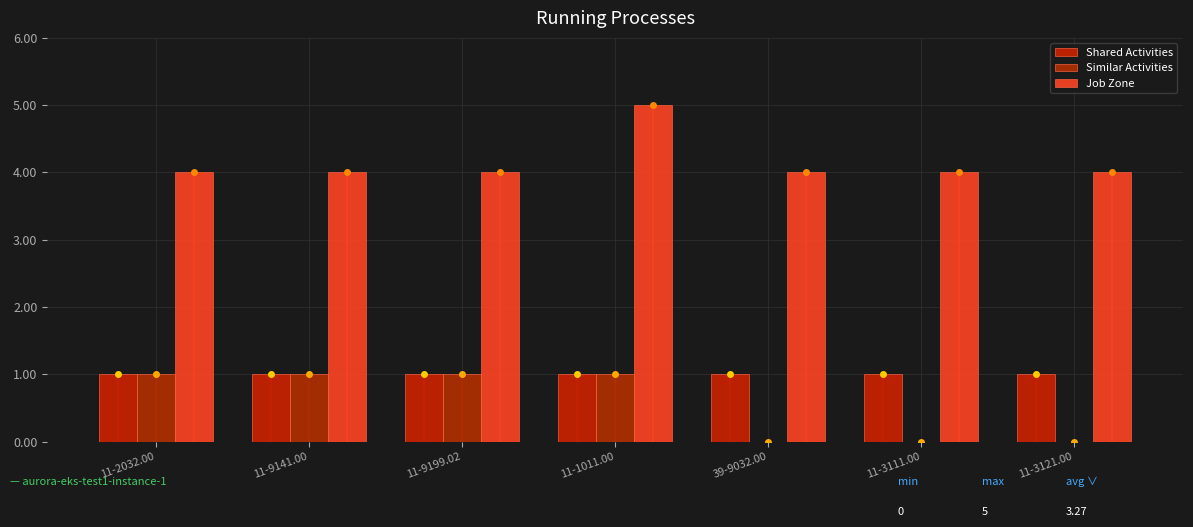

Rank the series at 11-2032.00 from lowest to highest value.

Shared Activities, Similar Activities, Job Zone